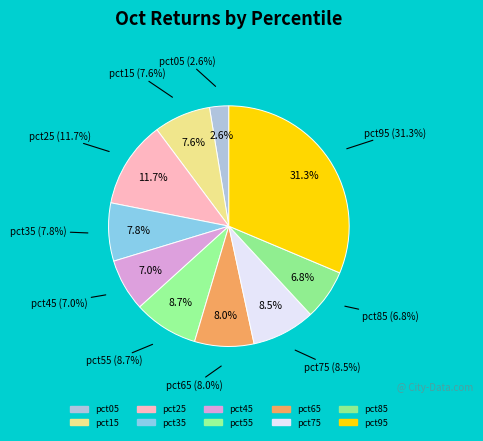

To the nearest percent, what portion does pct75 represent?

9%